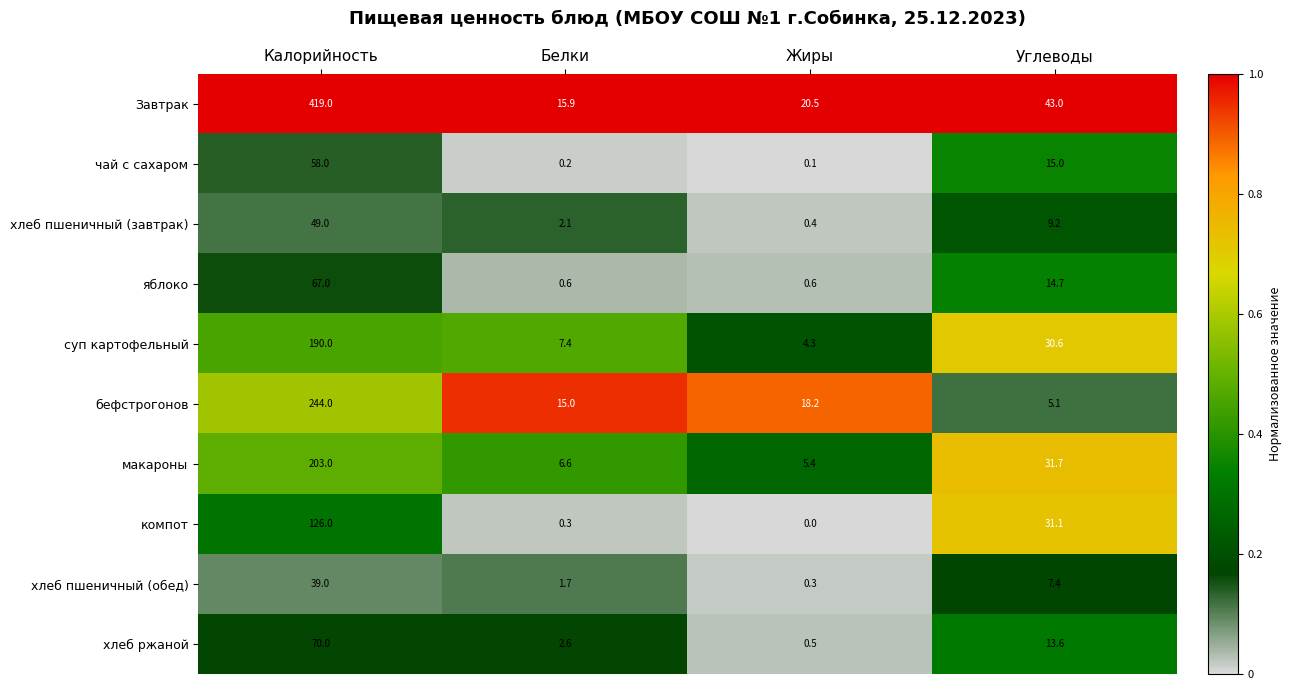

Which series has the largest range (max minus min)?

Завтрак